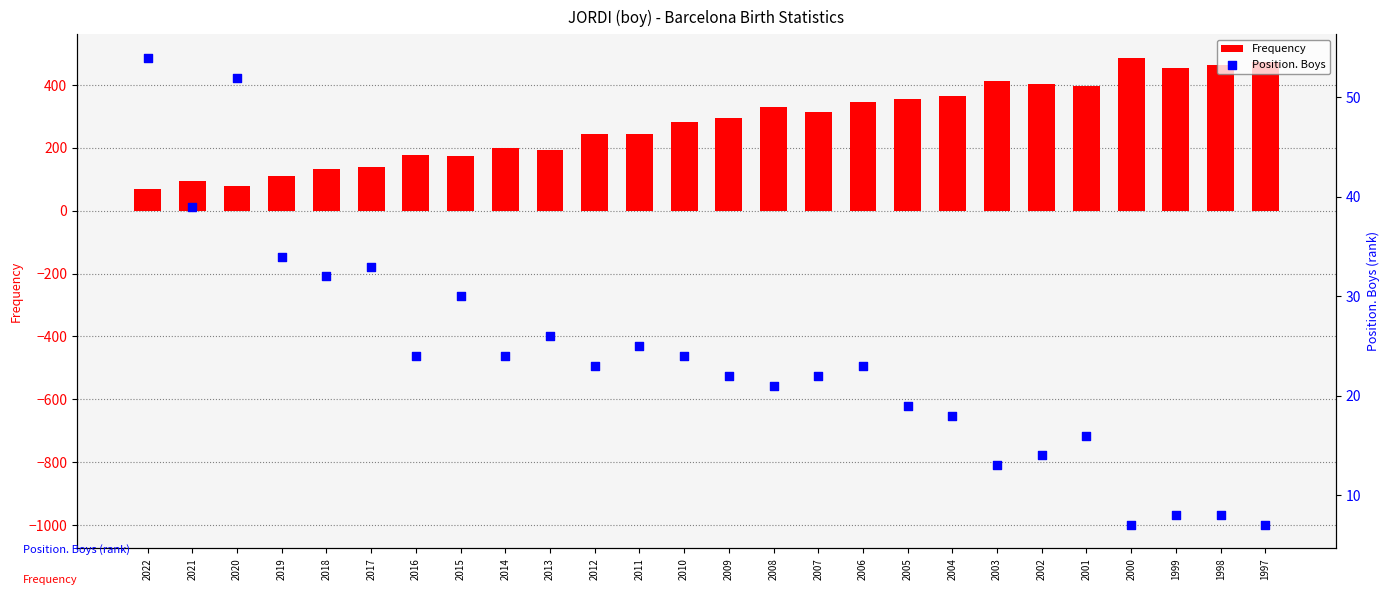

Which series has the widest spread of Y values?

Frequency